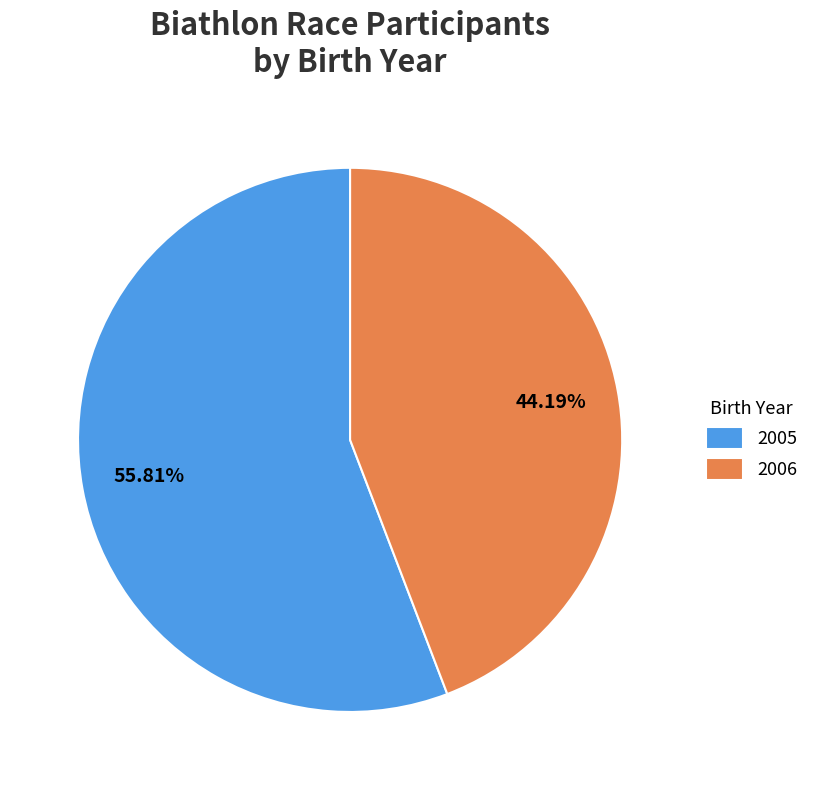

To the nearest percent, what is the average slice percentage?

50%